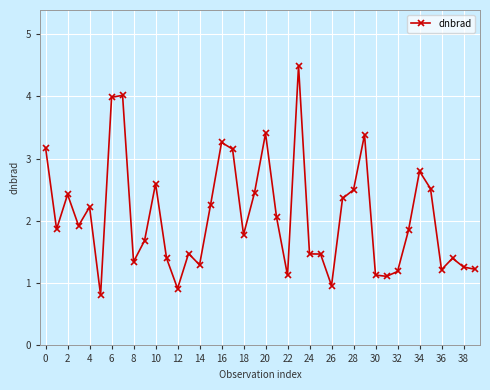

What is the smallest value displayed?

0.8